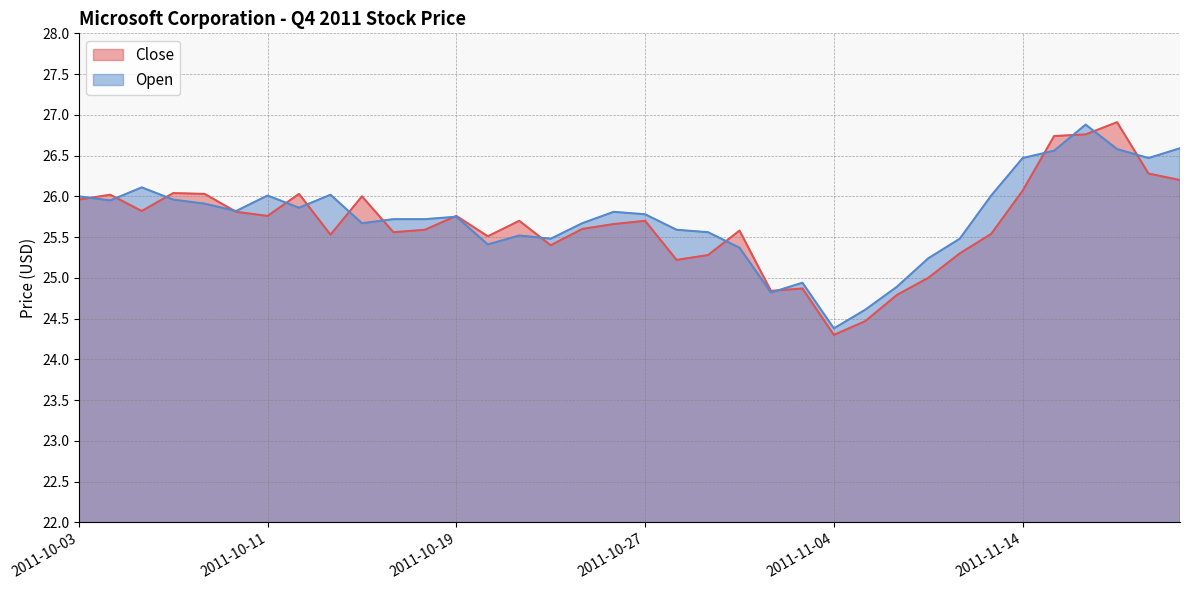

Does the chart have visible grid lines?

Yes